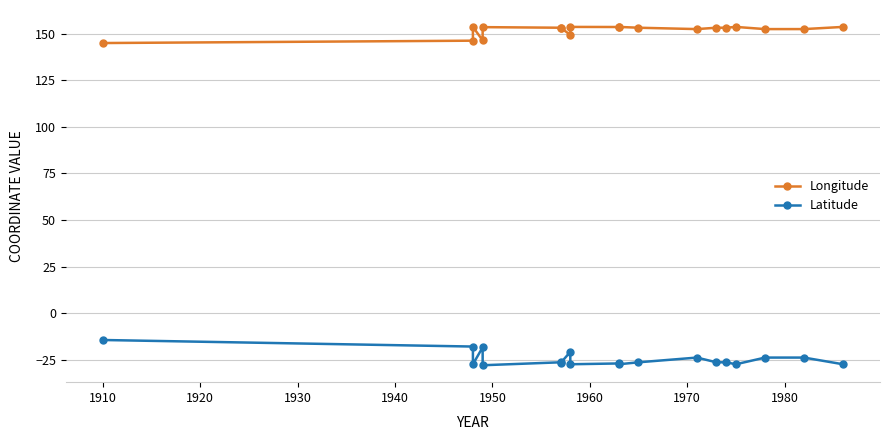

How many lines are shown in the chart?

2